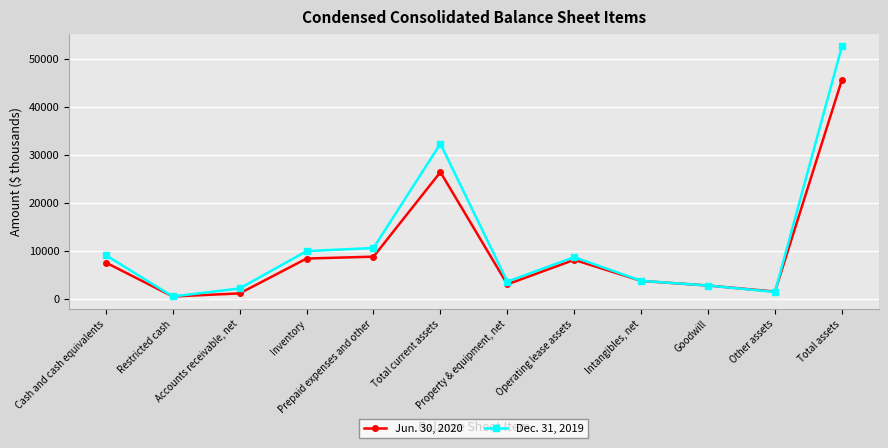

Which series has the widest spread of values?

Dec. 31, 2019